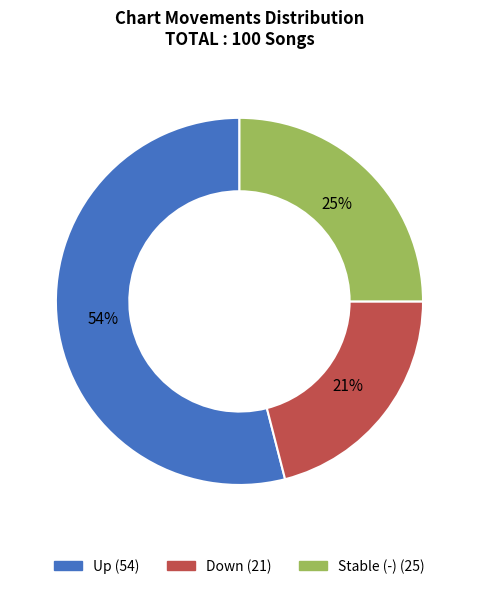

To the nearest percent, what is the average slice percentage?

33%